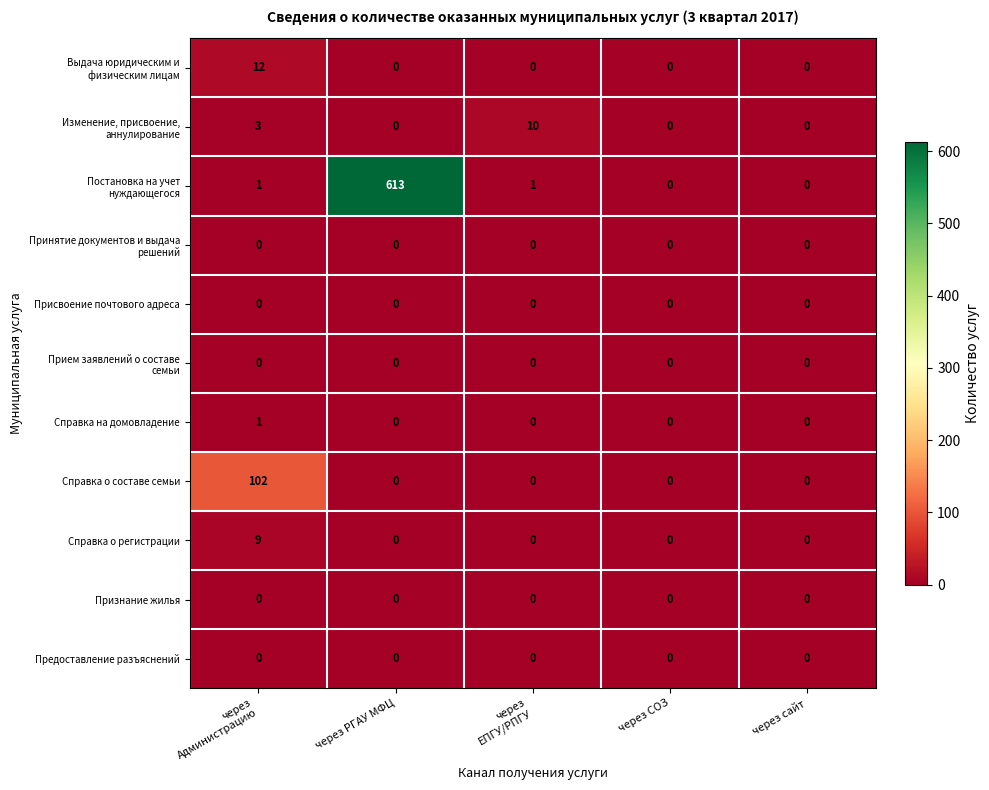

True or false: Справка на домовладение has a value of 0 at через сайт.

True